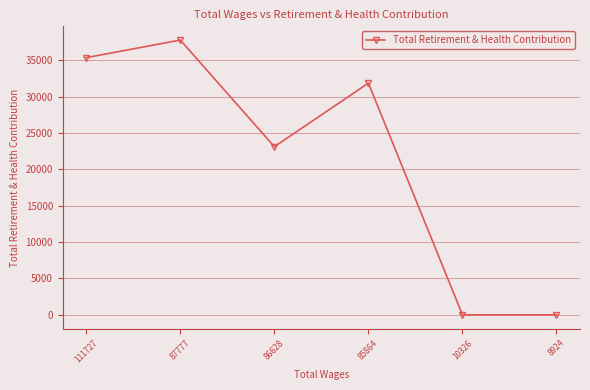

How many series are shown in this chart?

1